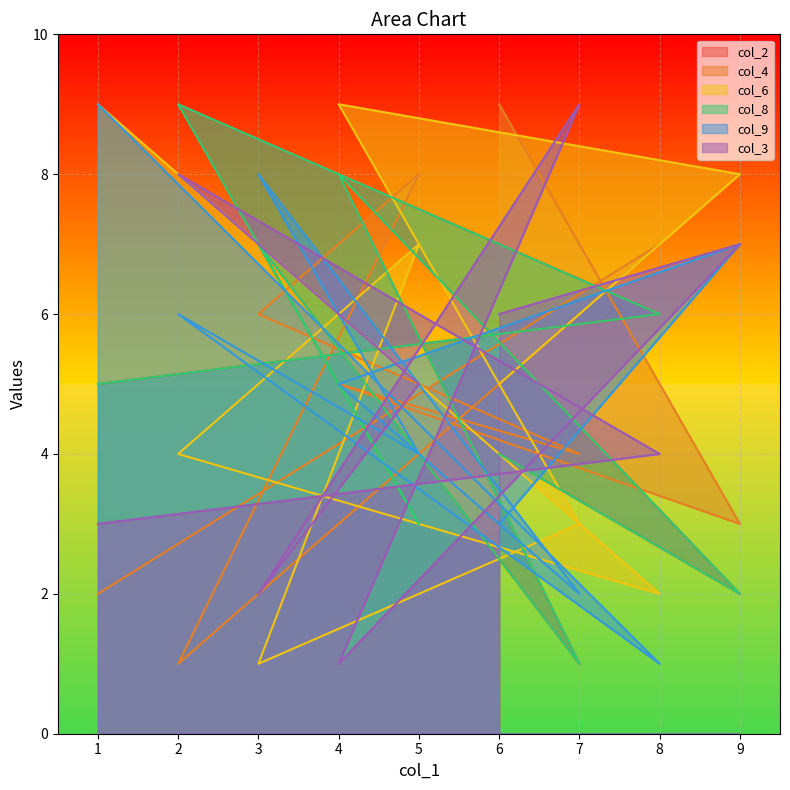

How many data points in col_4 are above 5?

4